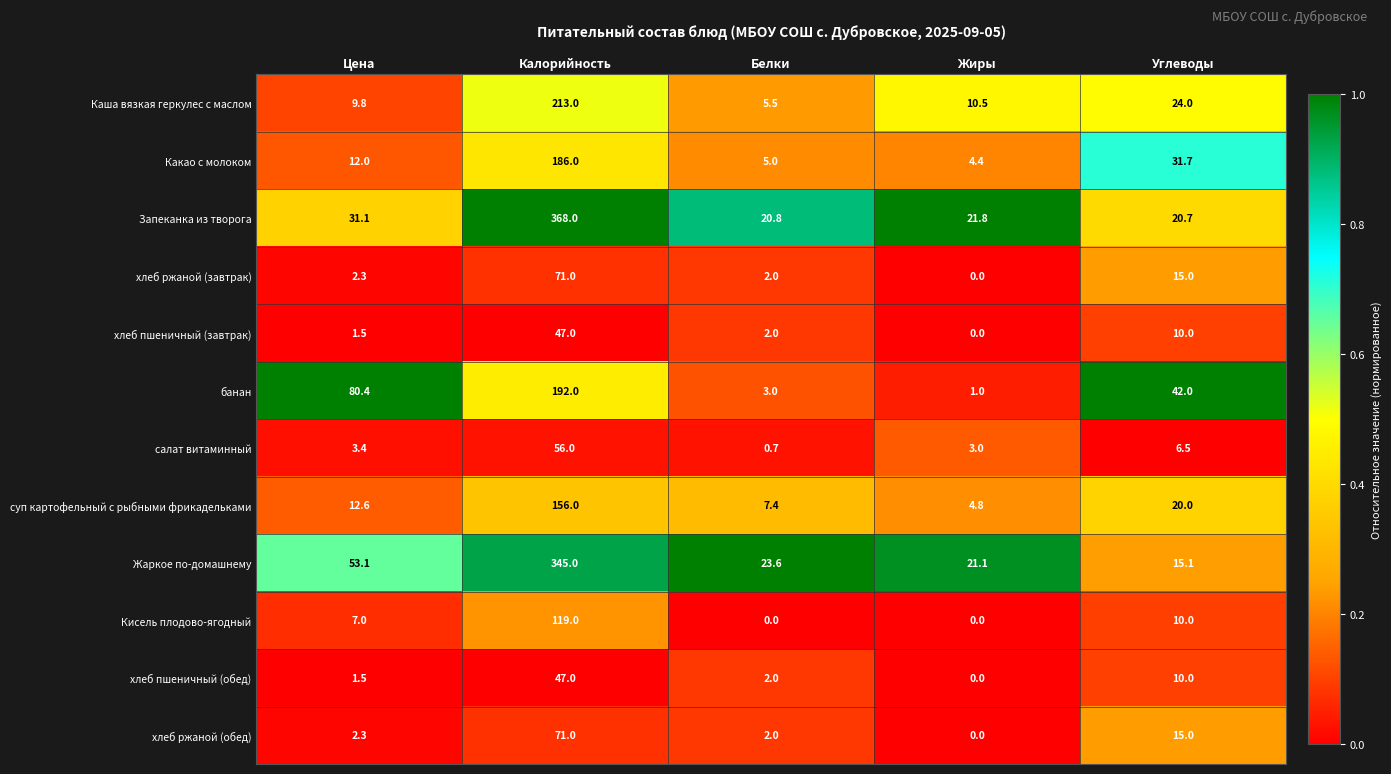

Which series has the largest total across all categories?

Запеканка из творога